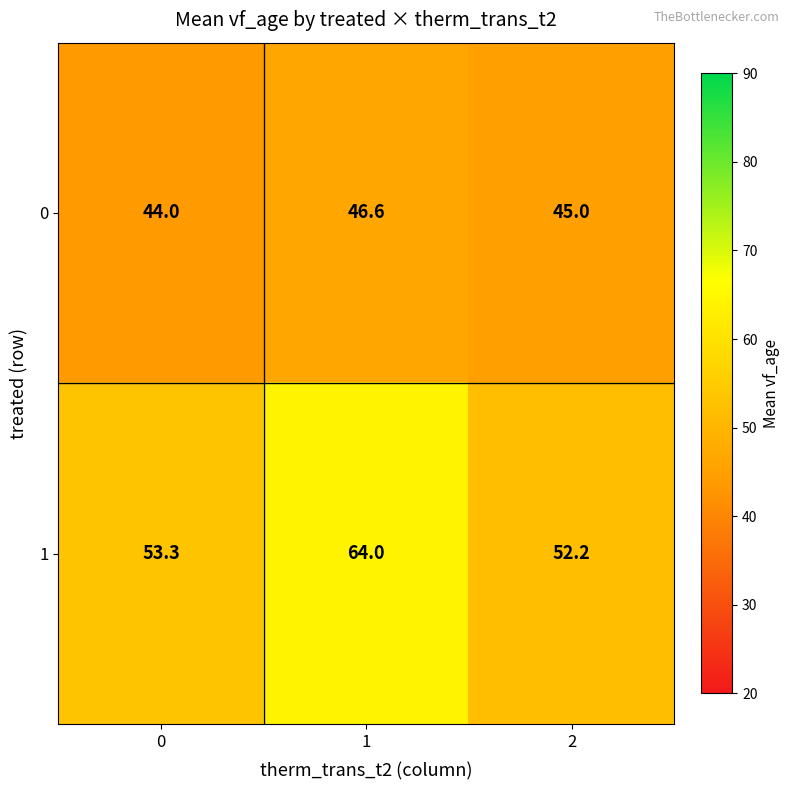

What is the spread (max minus min) of values at 0?

9.3